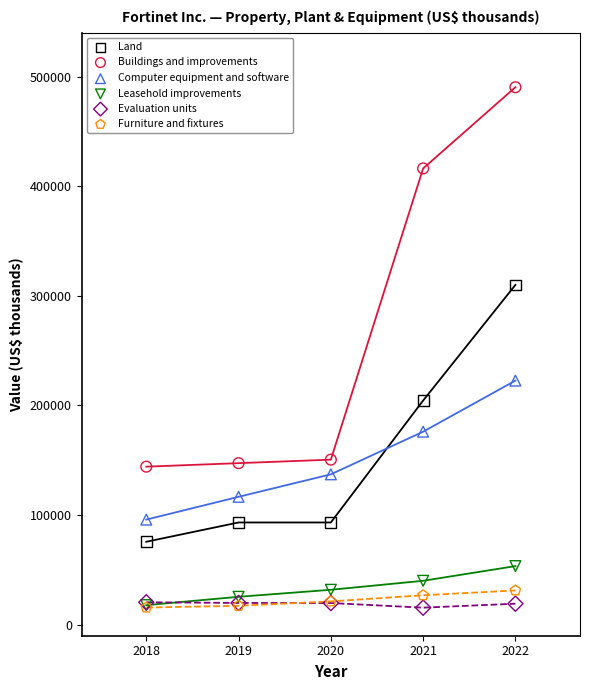

Across all series, what Y value is closest to 252950?

222700